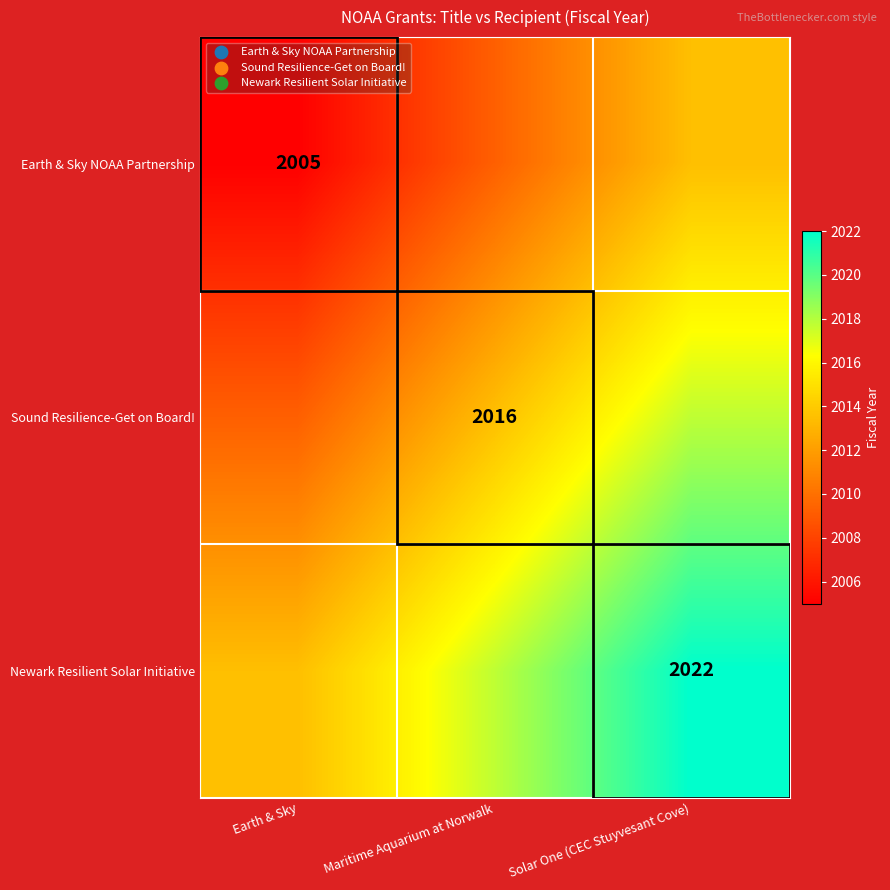

The value of Earth & Sky NOAA Partnership at Solar One (CEC Stuyvesant Cove) is 2013.5. True or false?

True